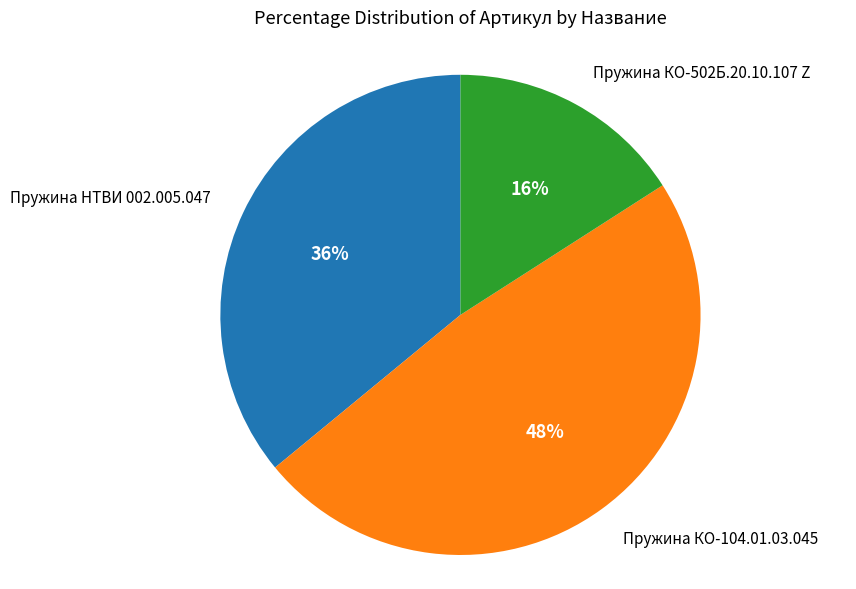

Does any single category account for the majority?

No